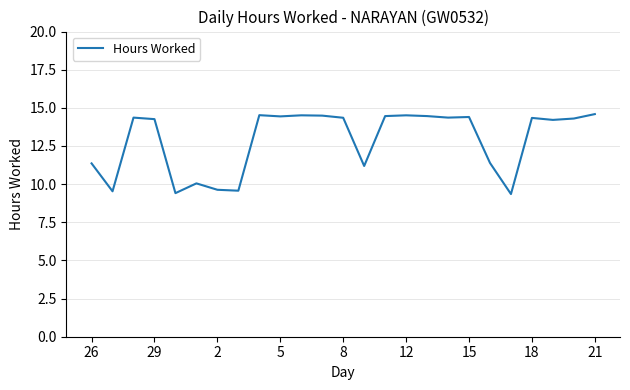

What is the average value?

12.9